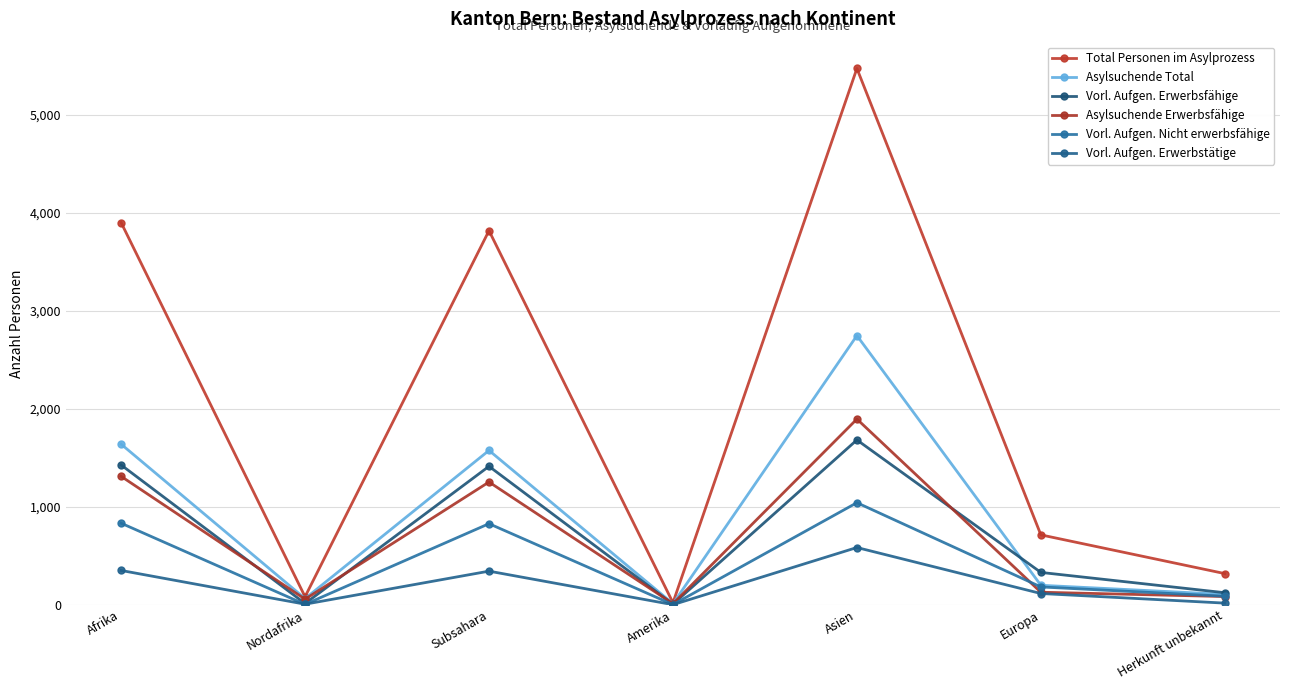

How many data points does each series have?

7